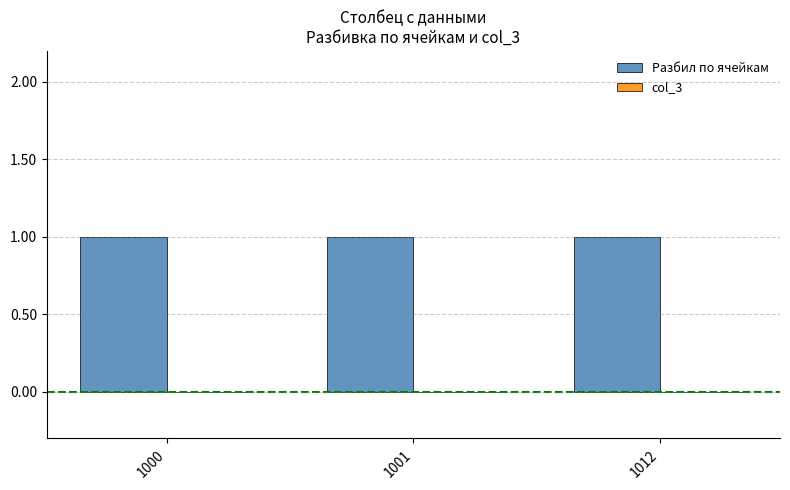

At which label is Разбил по ячейкам closest to 1?

1000